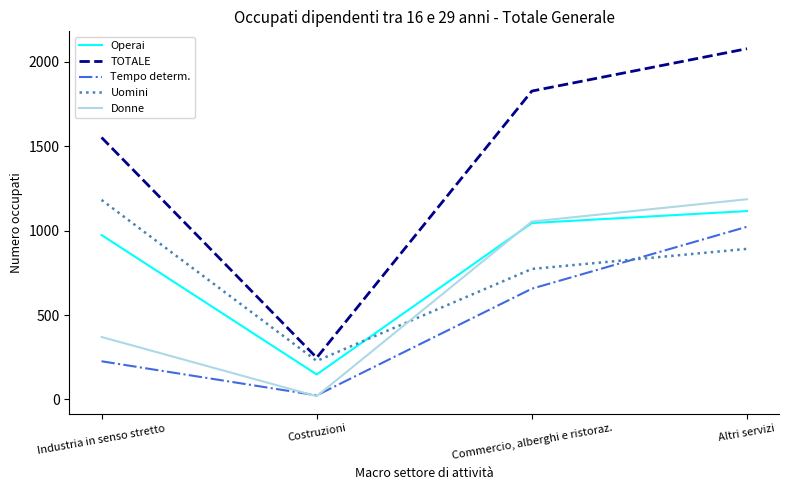

What is the sum of the Donne values at Costruzioni and Industria in senso stretto?

389